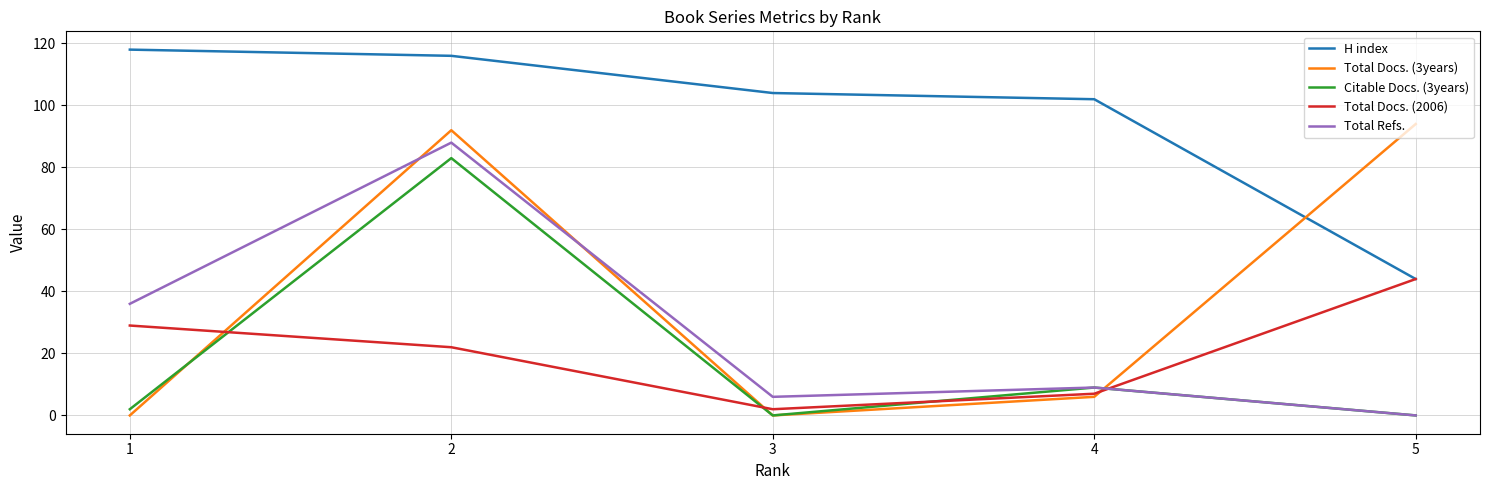

What is the average value of the Total Refs. series?

28